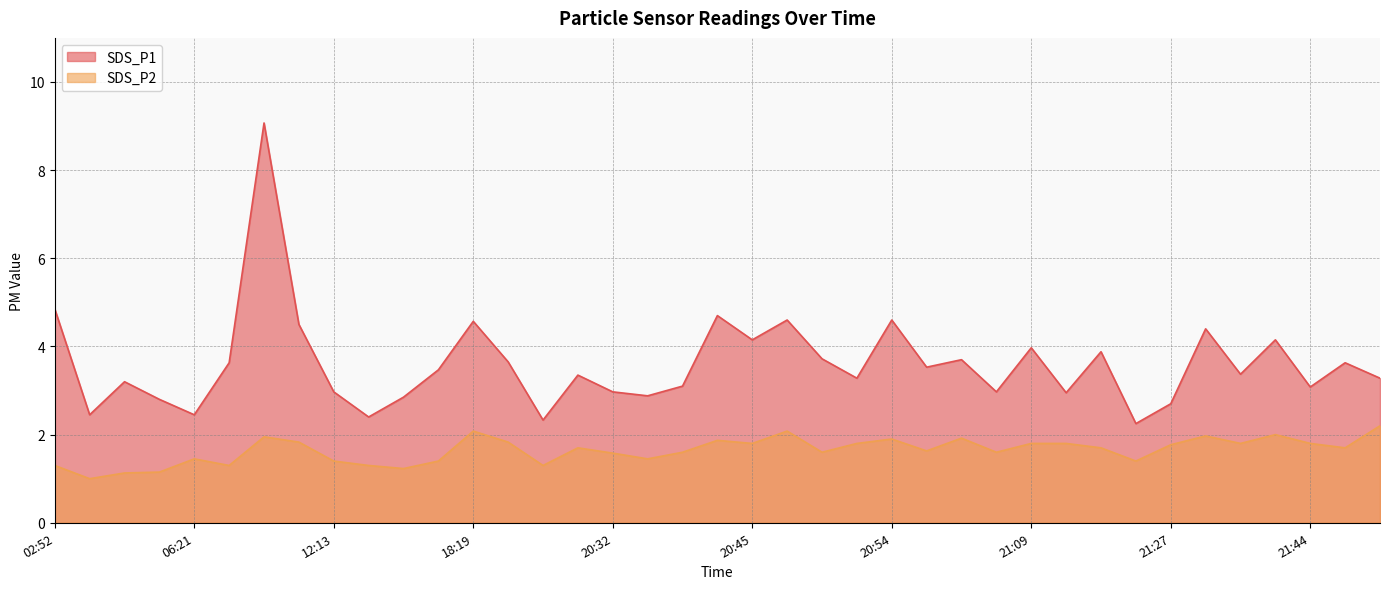

At which category is the sum across all series the highest?

08:13